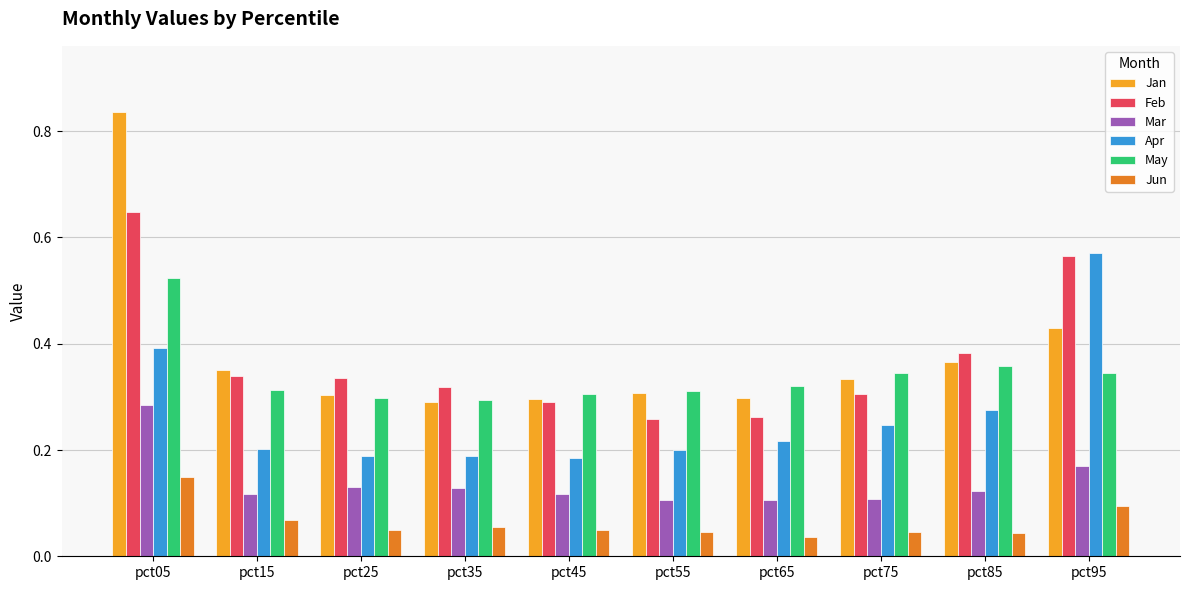

Which series has the widest spread of values?

Jan